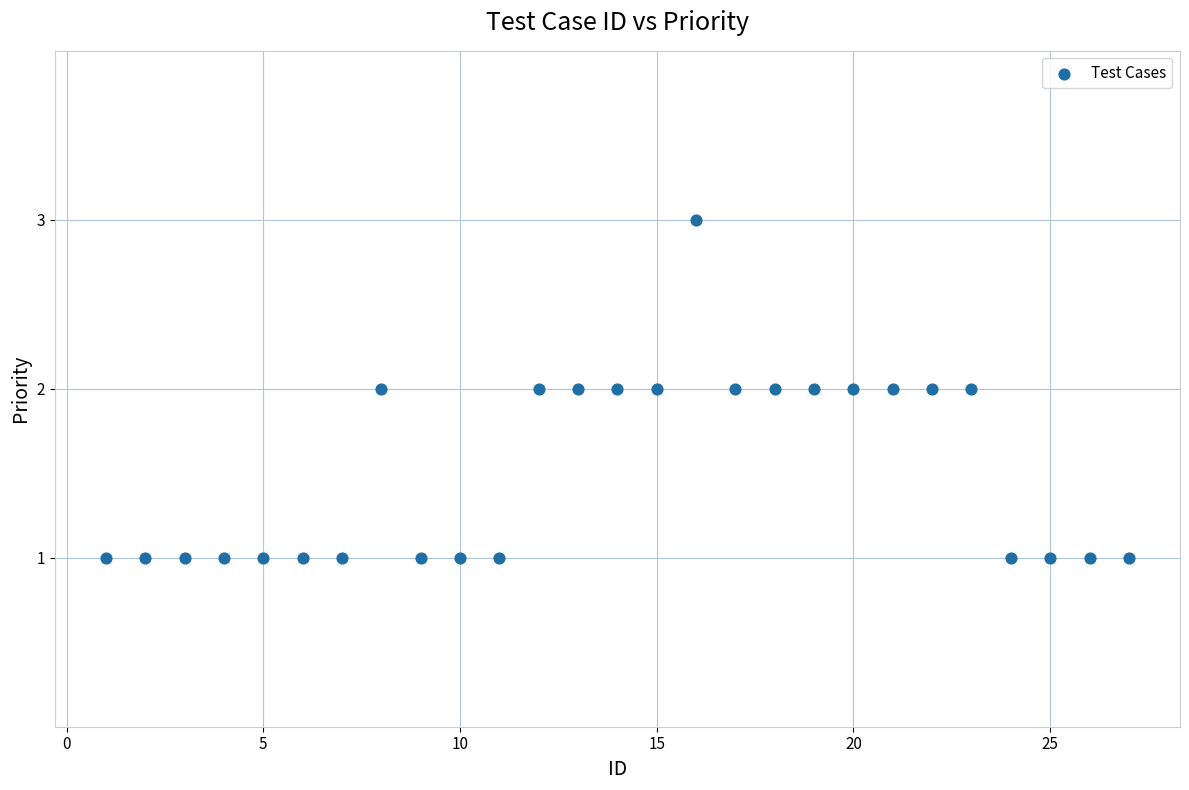

What is the range of X values (max minus min)?

26